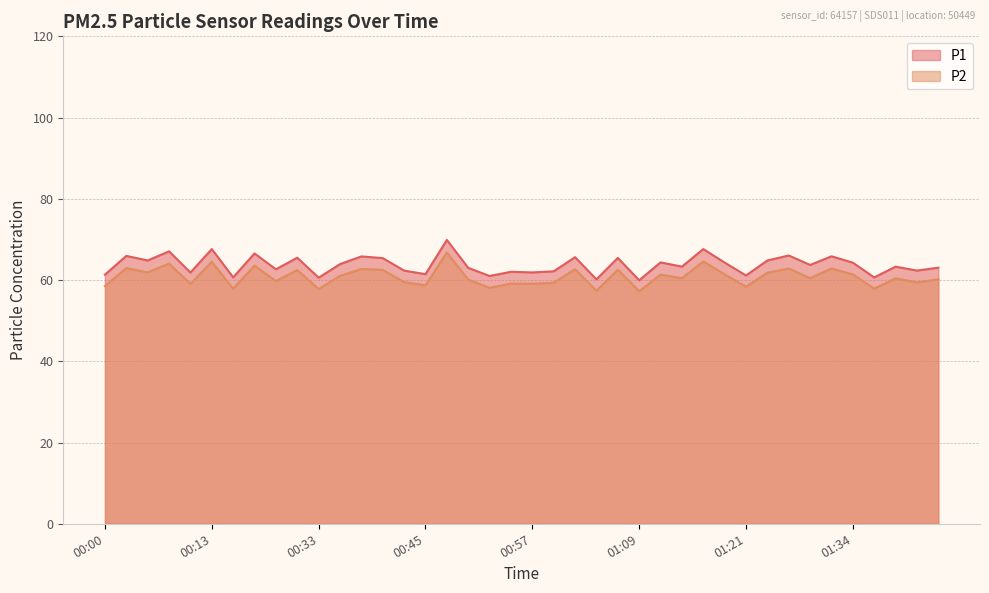

At which category does the chart reach its minimum across all series?

01:09